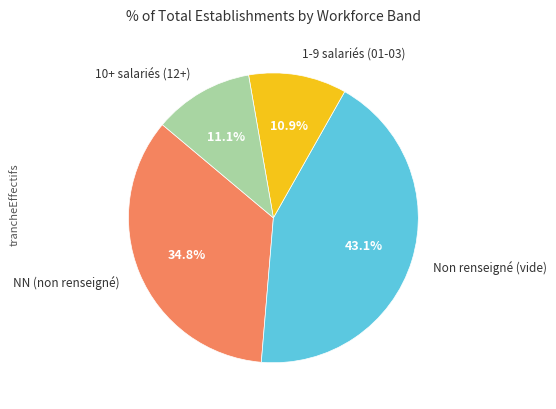

Count the number of slices in the pie.

4